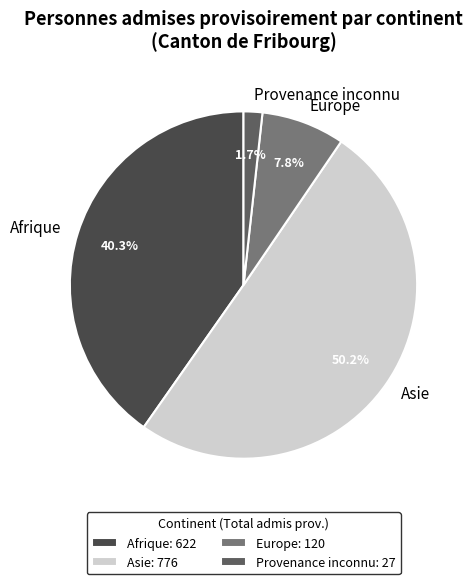

How many slices are in this pie chart?

4